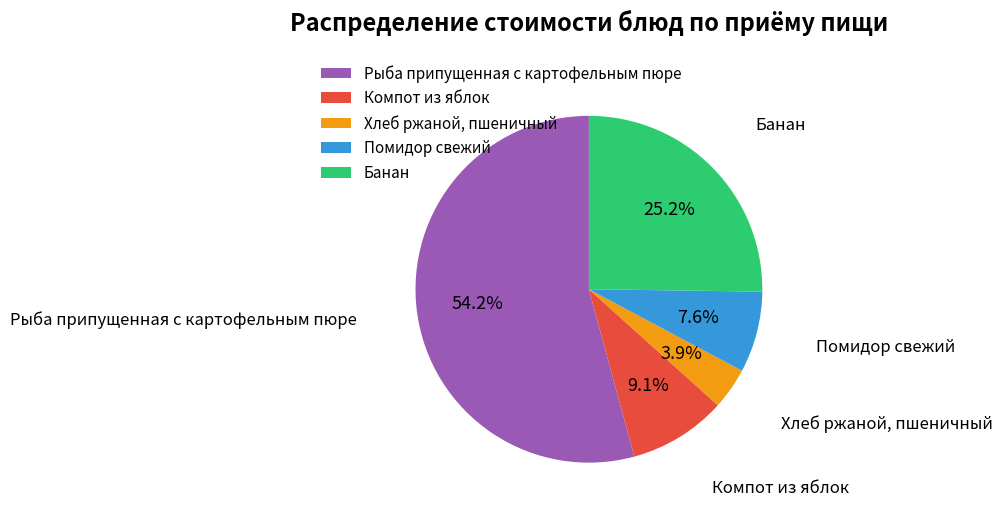

To the nearest percent, what portion does Помидор свежий represent?

8%